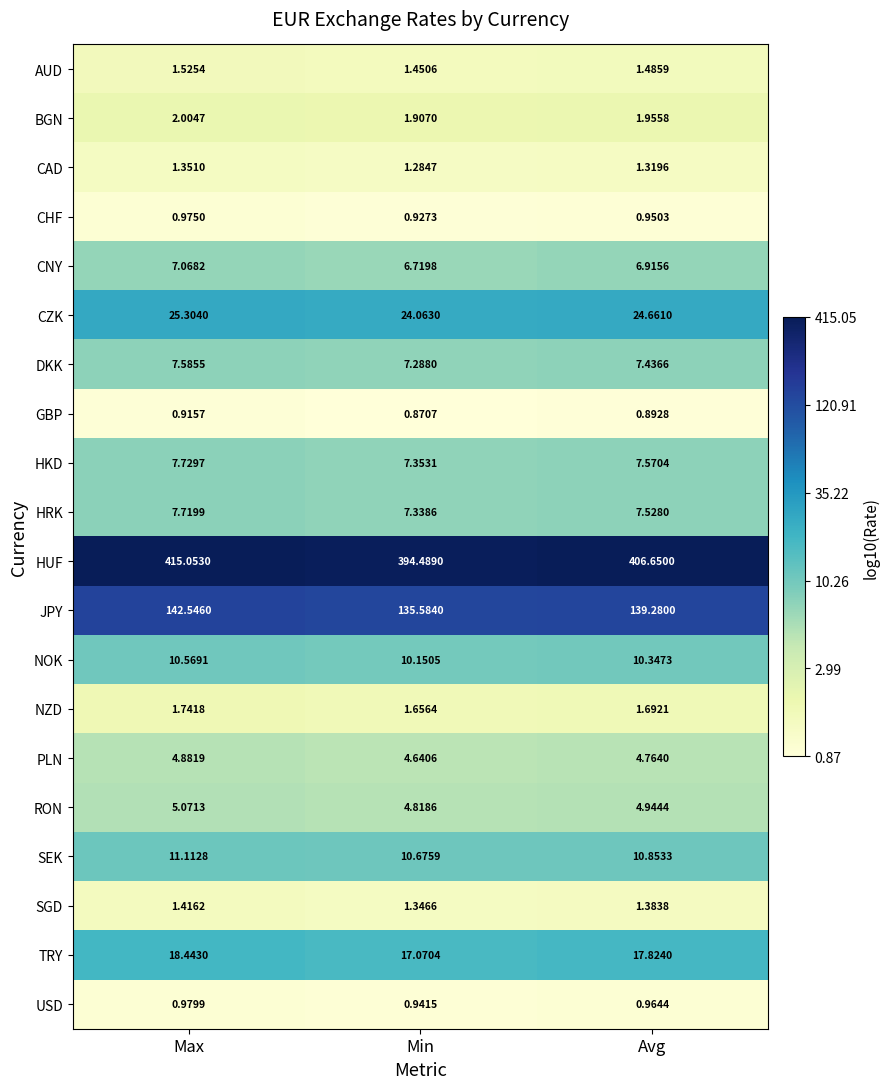

What is the difference between the highest and lowest values at Avg?

405.8